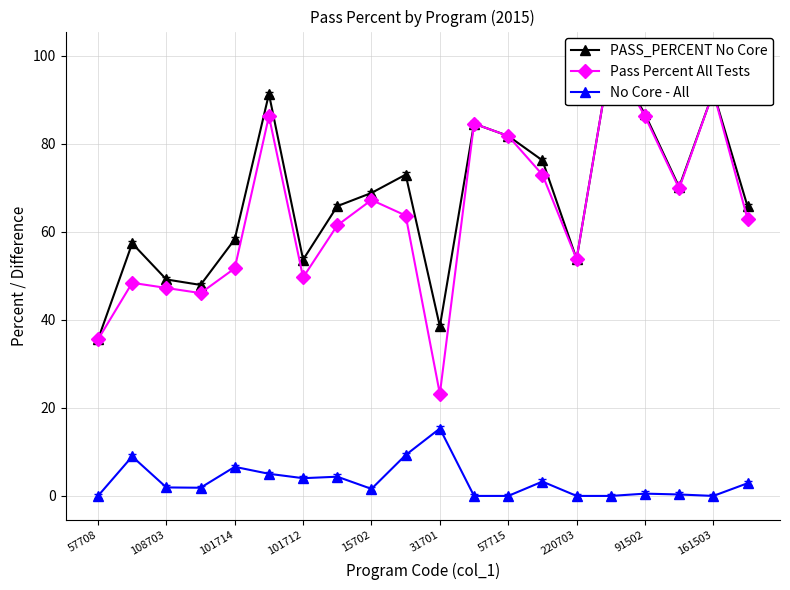

At which label does PASS_PERCENT No Core reach its peak?

15